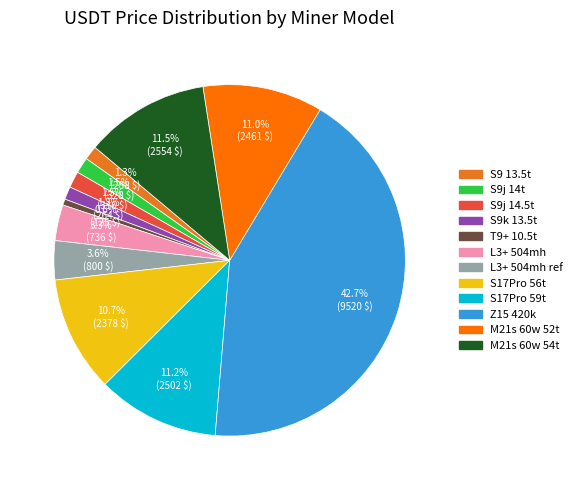

Which slice is the largest?

Z15 420k